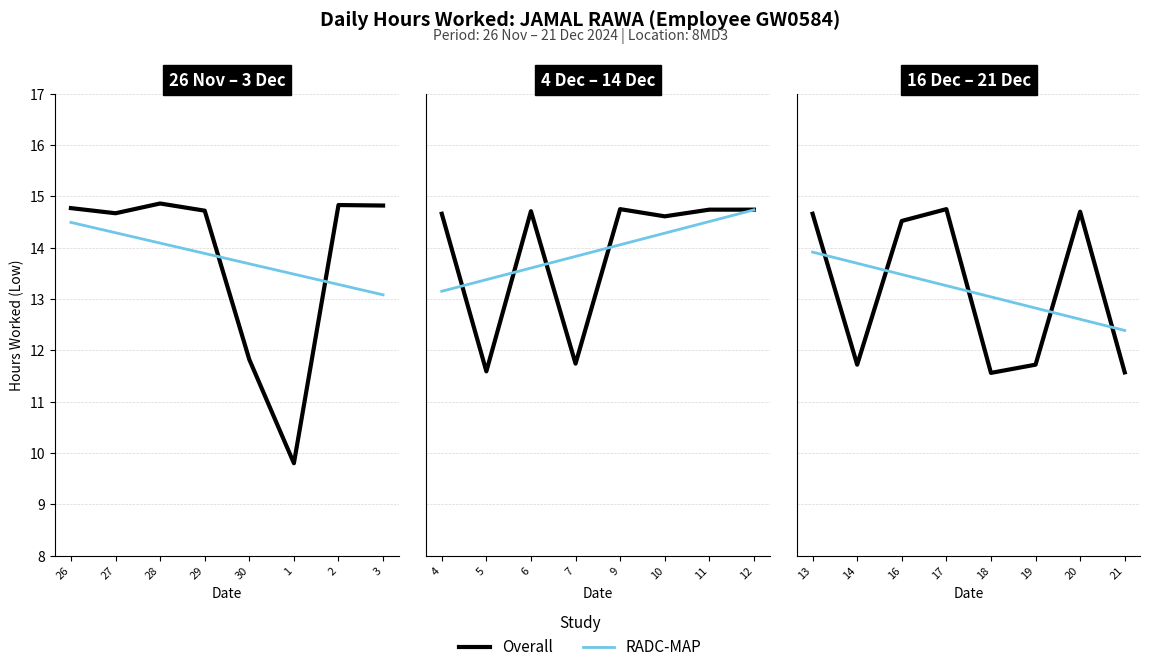

What is the label of the 1st point from the left?

26